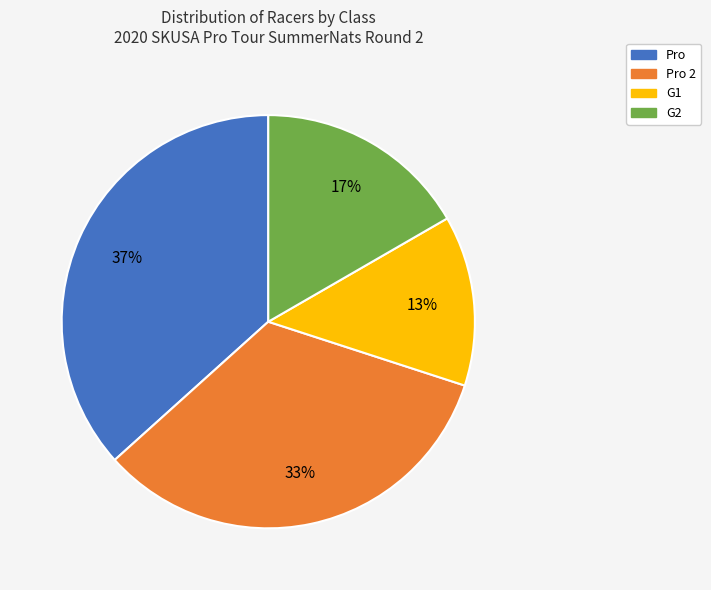

To the nearest percent, what is the average slice percentage?

25%